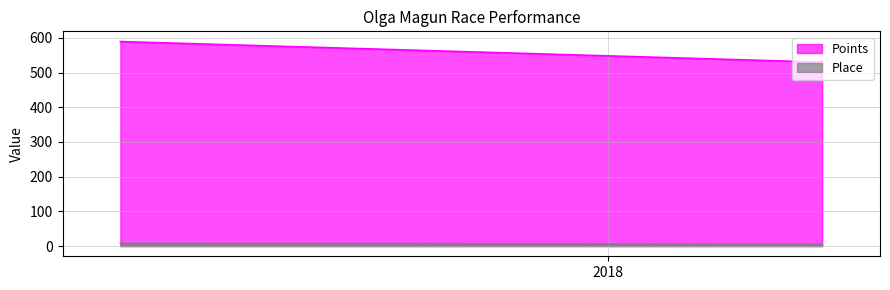

Rank the series by their maximum value, from lowest to highest.

Place, Points